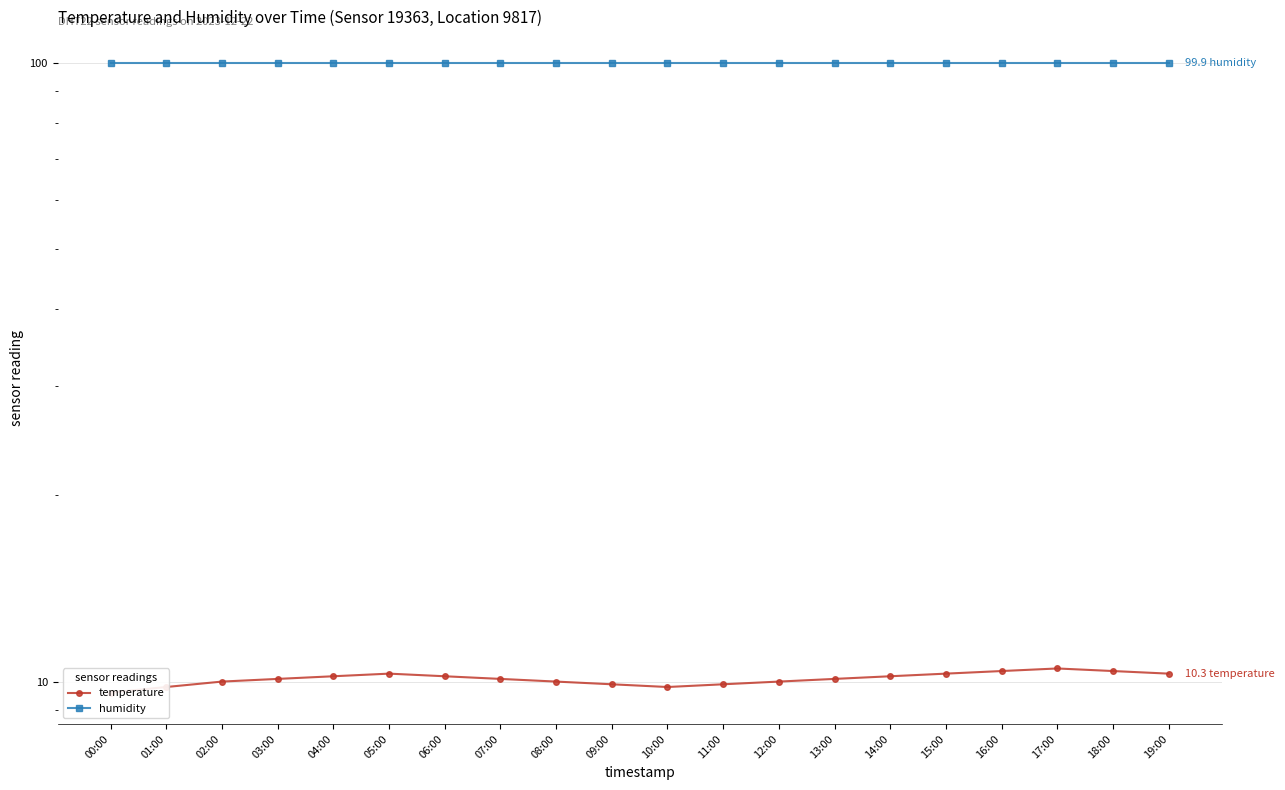

What is the sum of all temperature values?

202.1